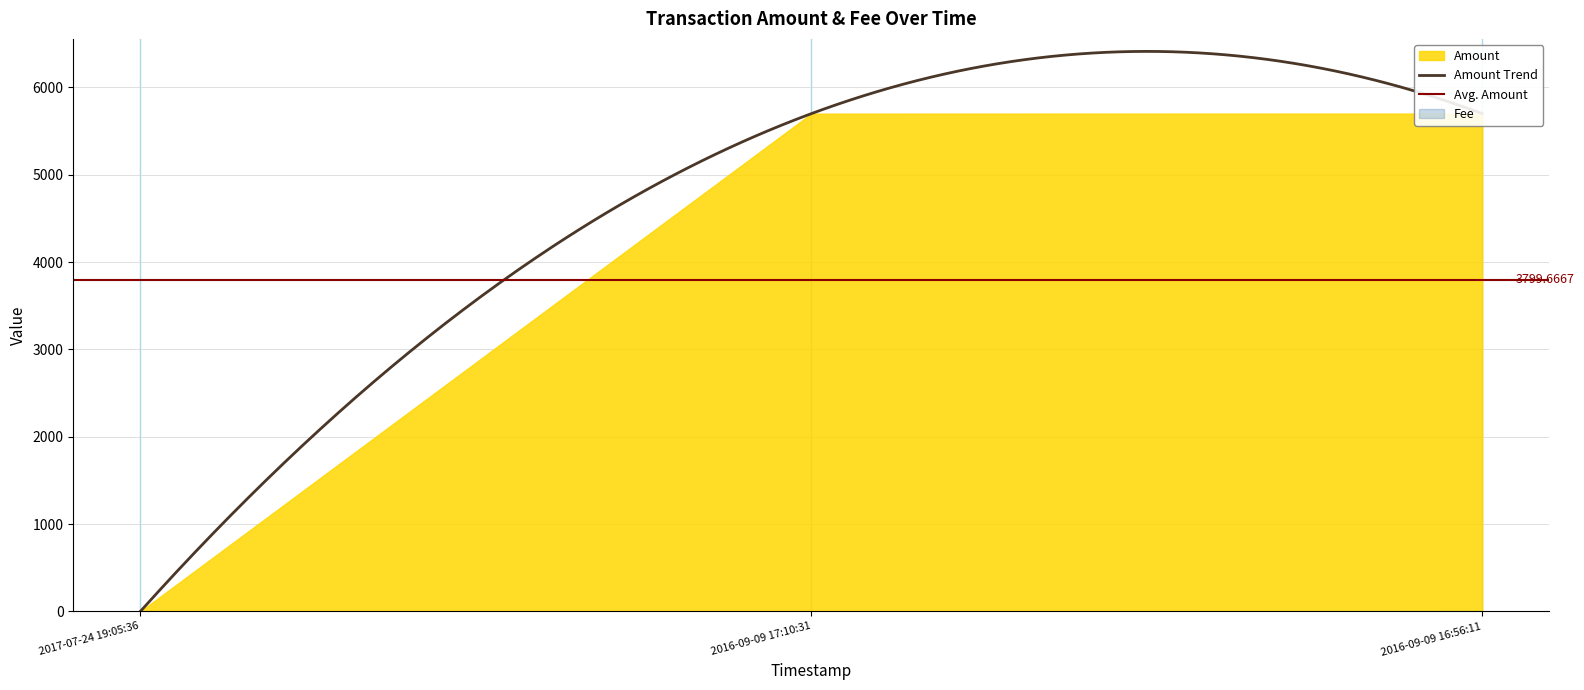

Reading left to right, what are all the values shown in this chart?

Amount: 2017-07-24 19:05:36=0	2016-09-09 17:10:31=5699	2016-09-09 16:56:11=5700
Fee: 2017-07-24 19:05:36=1	2016-09-09 17:10:31=1	2016-09-09 16:56:11=4